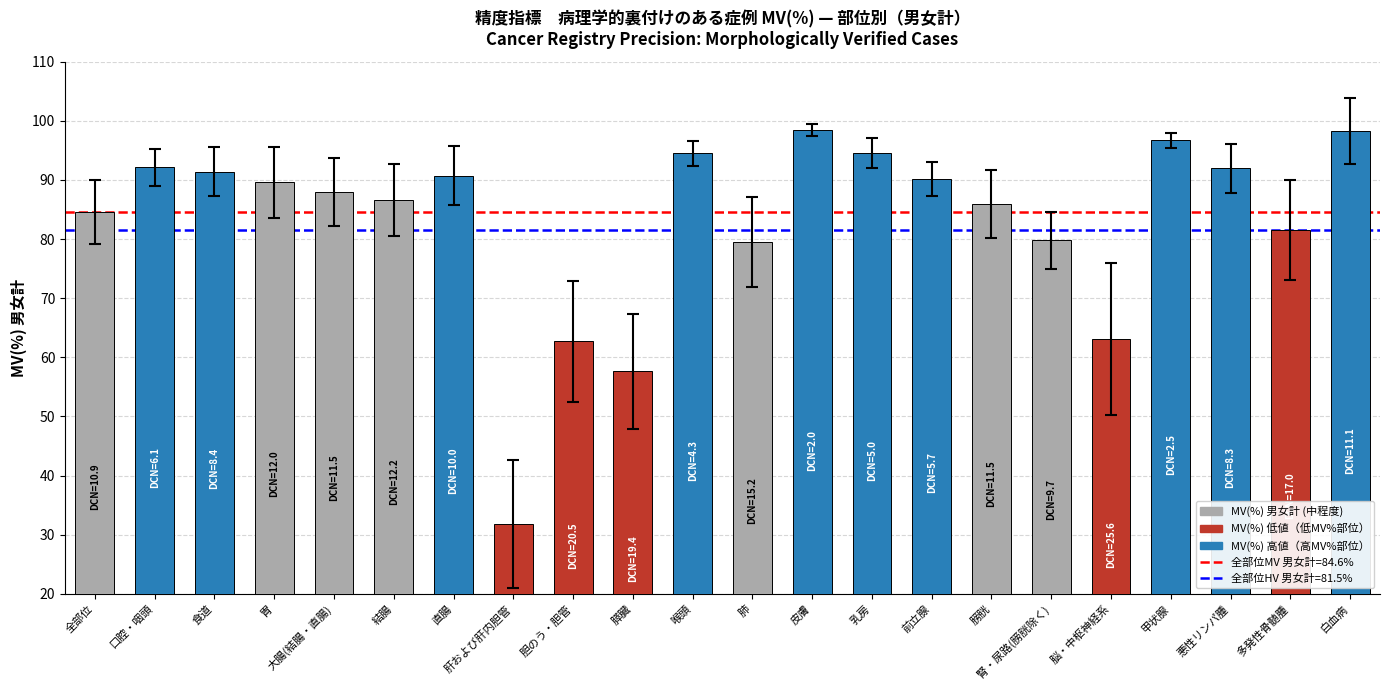

Approximately how many times larger is the value at 肺 compared to 喉頭?

0.8